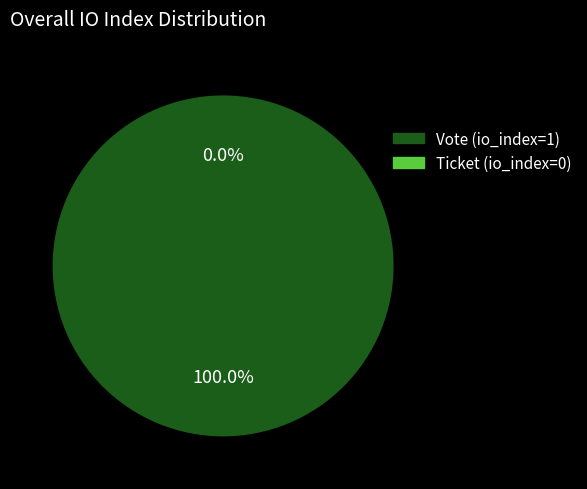

How many slices are in this pie chart?

2